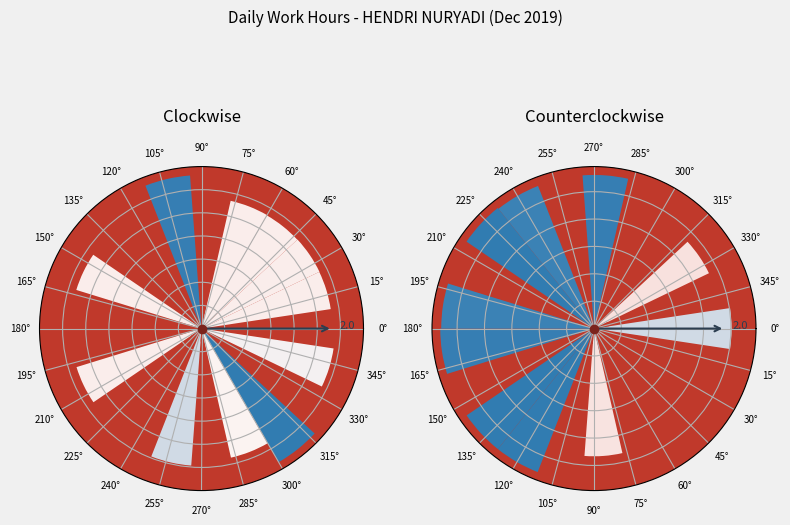

To the nearest percent, what is the average slice percentage?

5%